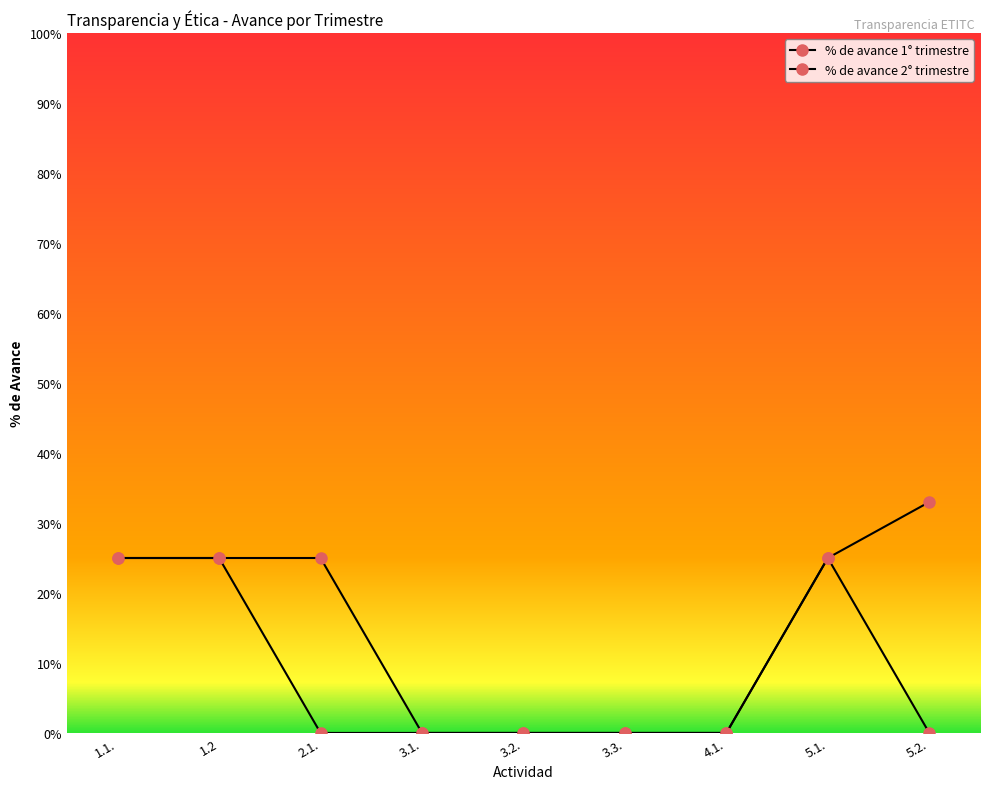

What is the label of the 3rd point from the left?

2.1.